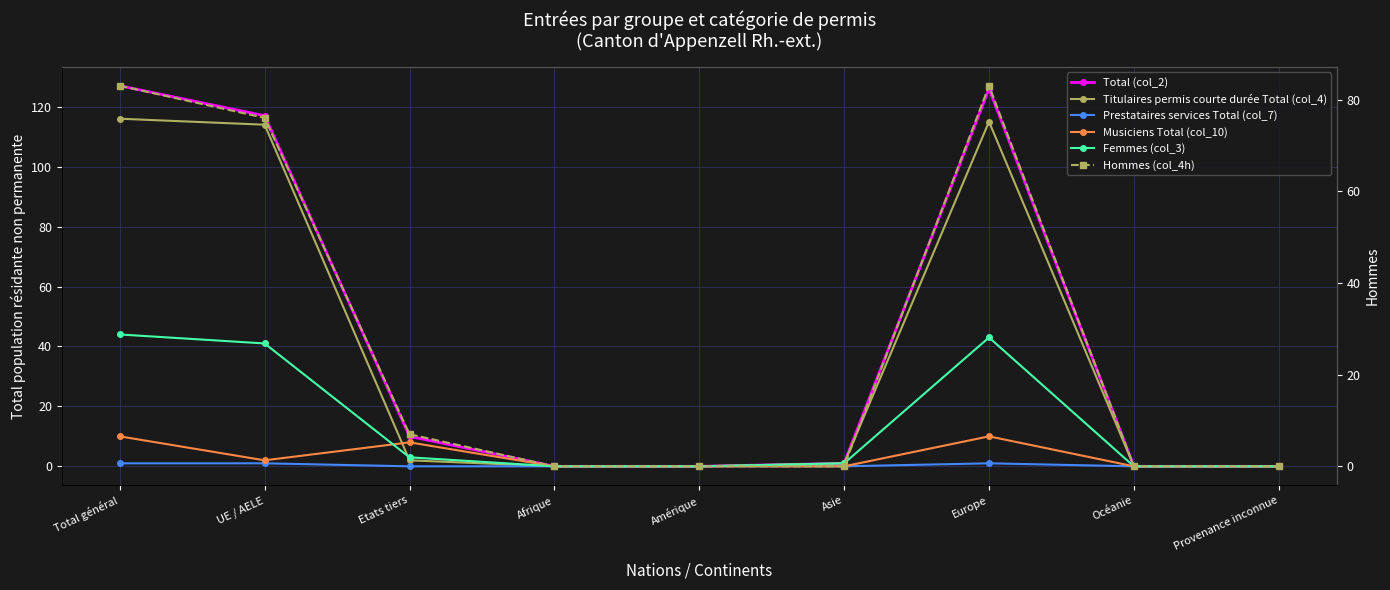

Which series has the largest total across all categories?

Total (col_2)